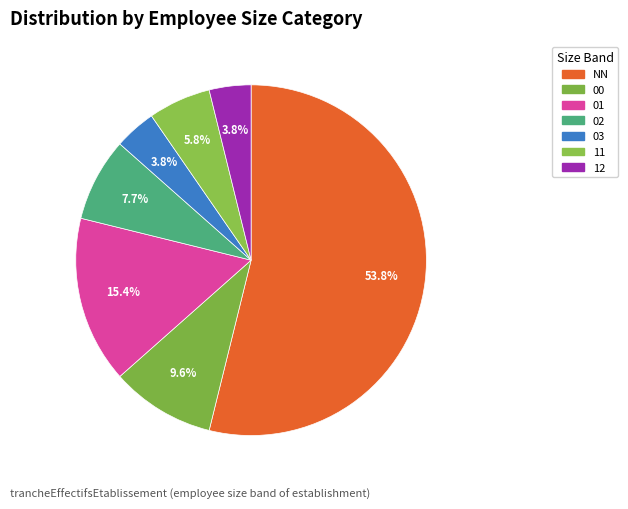

How many segments does this pie chart have?

7